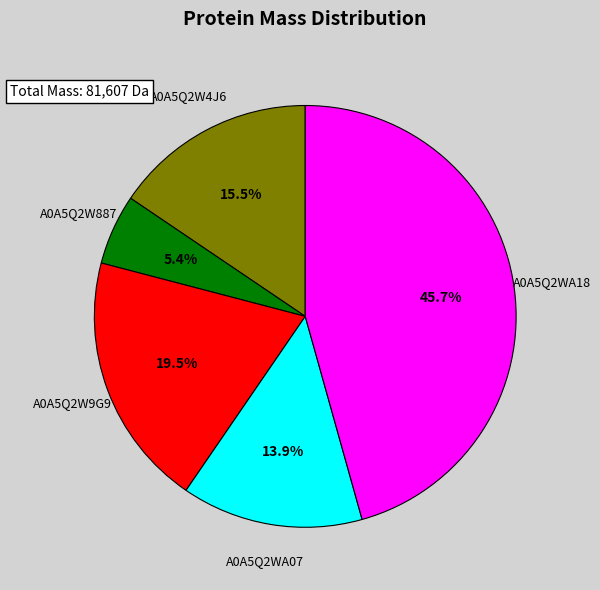

How many slices are in this pie chart?

5